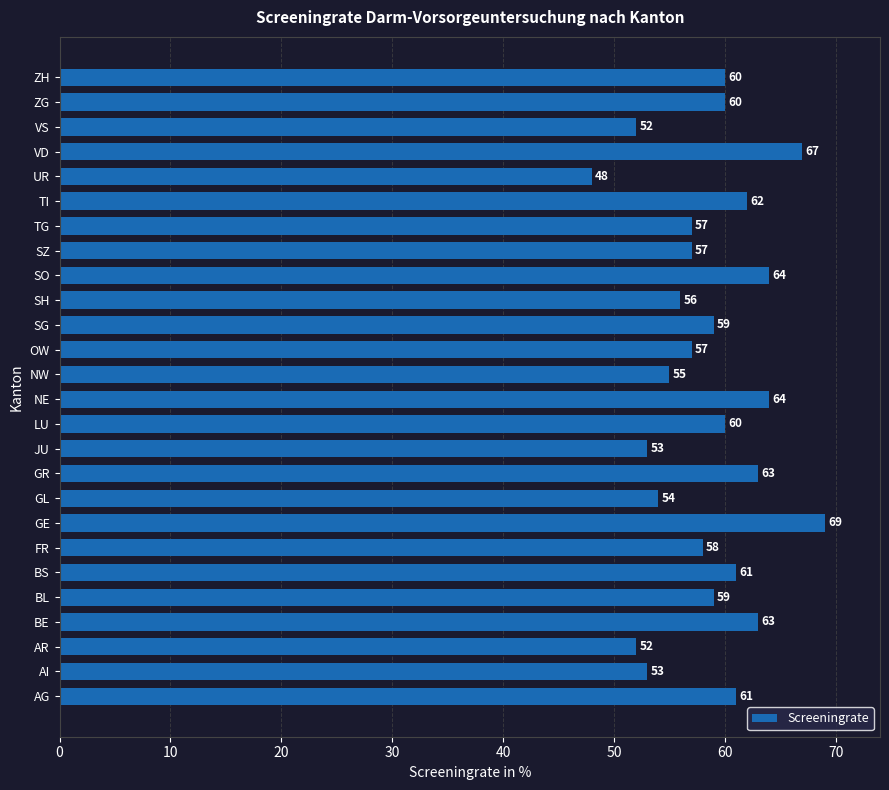

Which category has the highest value across all series?

GE